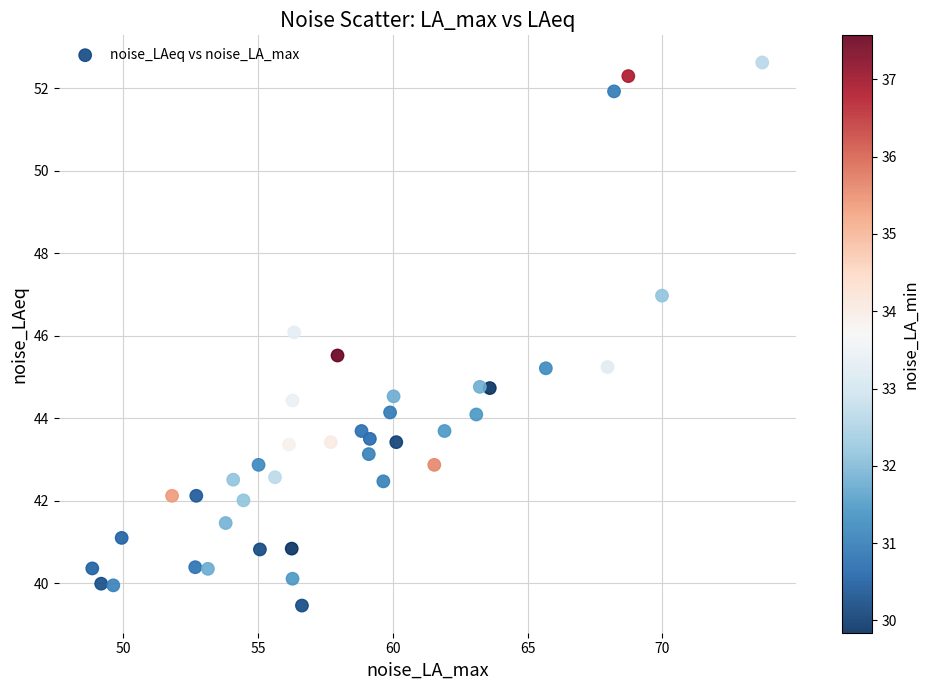

What is the range of Y values (max minus min)?

13.2